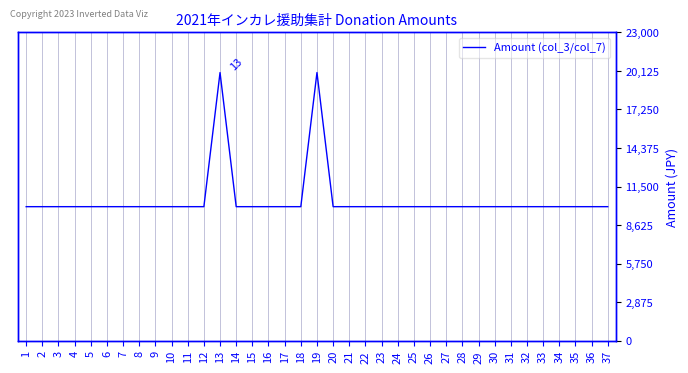

How many interior local peaks (higher than both neighbors) does the data have?

2